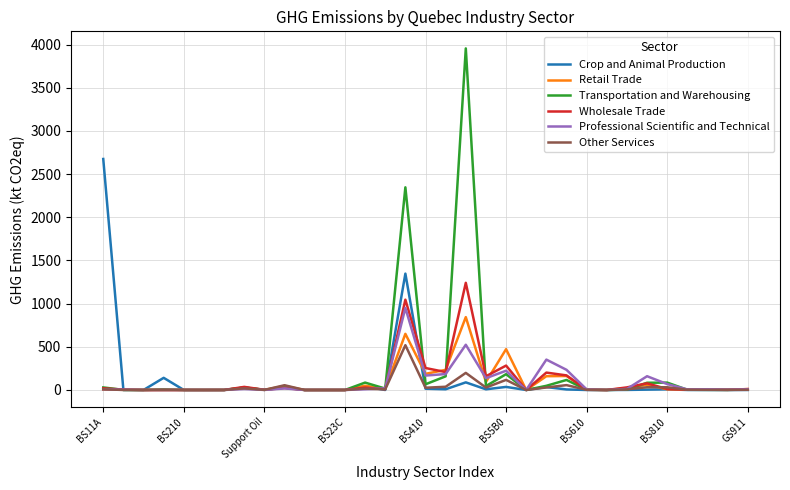

Which series has the largest range (max minus min)?

Transportation and Warehousing